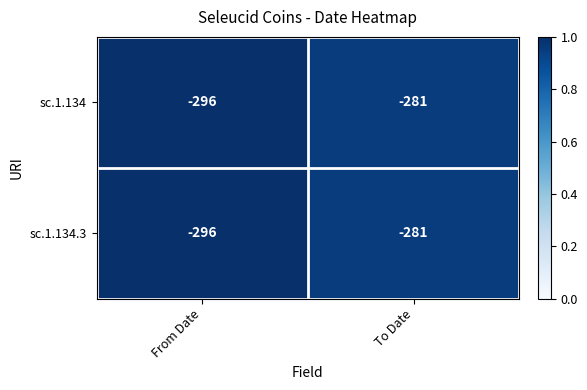

What is the smallest value displayed?

-296